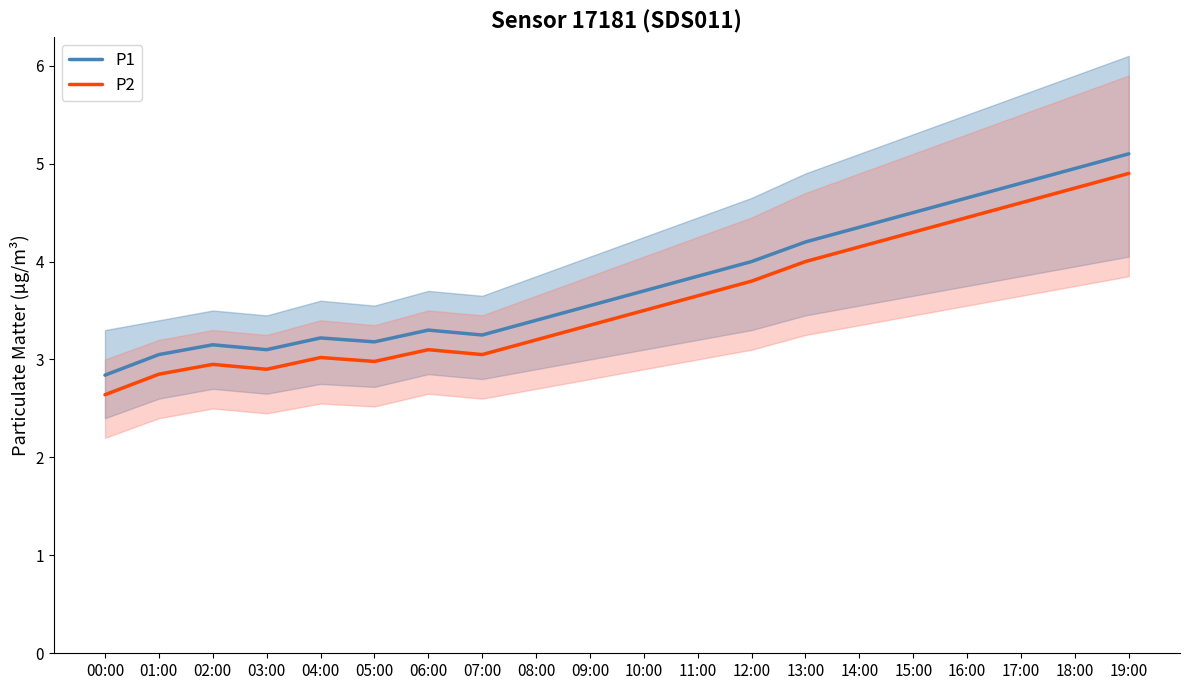

At how many categories does at least one series exceed 4?

7